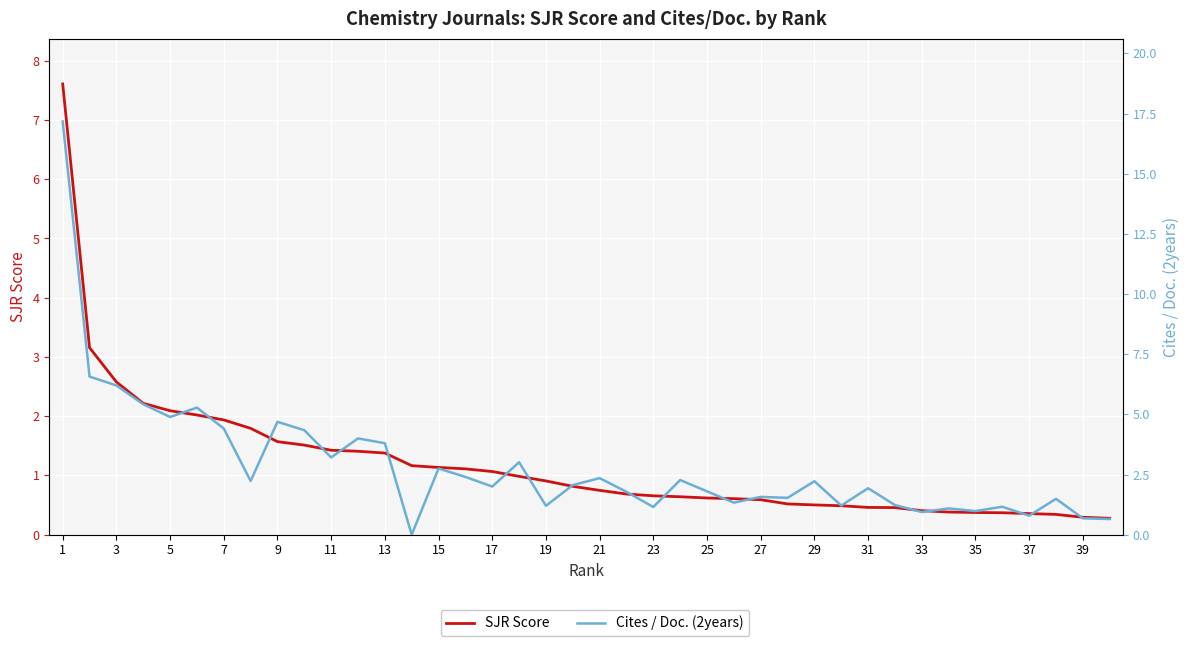

What are all the series names shown in the legend?

SJR Score, Cites / Doc. (2years)